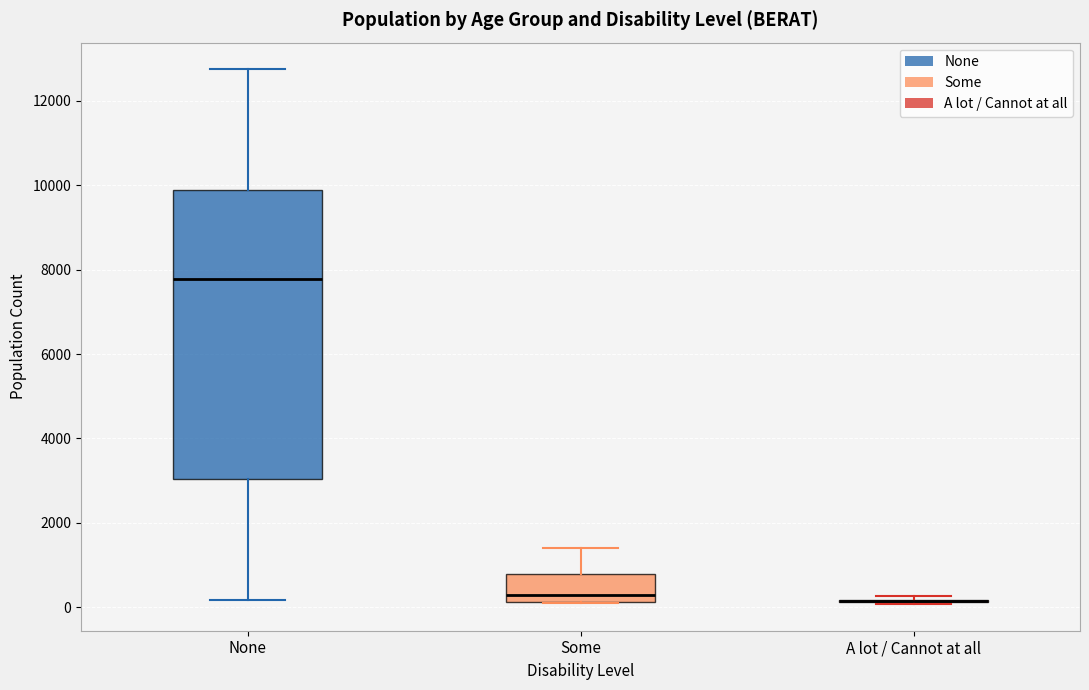

Reading left to right, transcribe this box plot: for each box, give where its median line is, the range the box spans, and where its two whiskers end, as read against the y-axis. The values are not printed on the chart, so give them approximately, as read against the axis.

None: median 7800, box 3000 to 9800, whiskers 200 to 12800
Some: median 400, box 200 to 800, whiskers 0 to 1400
A lot / Cannot at all: box collapsed to a line at 200, whiskers 0 to 200